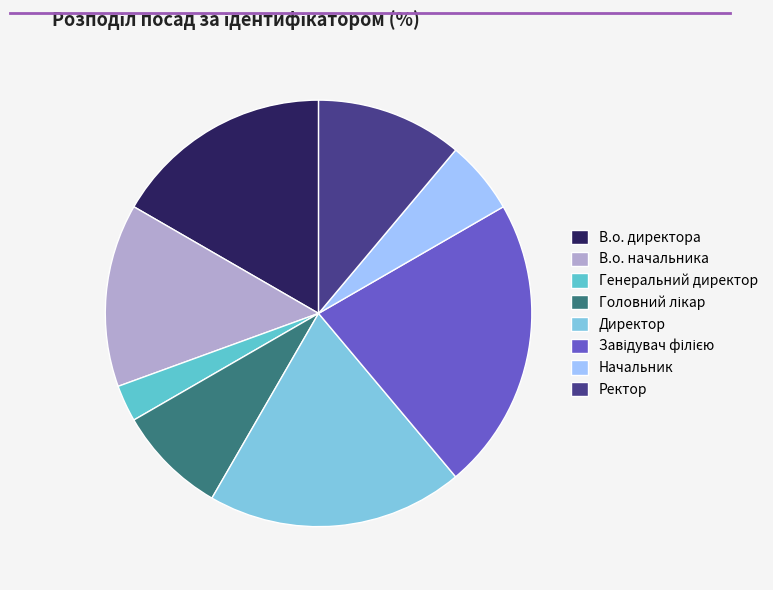

How many slices are in this pie chart?

8